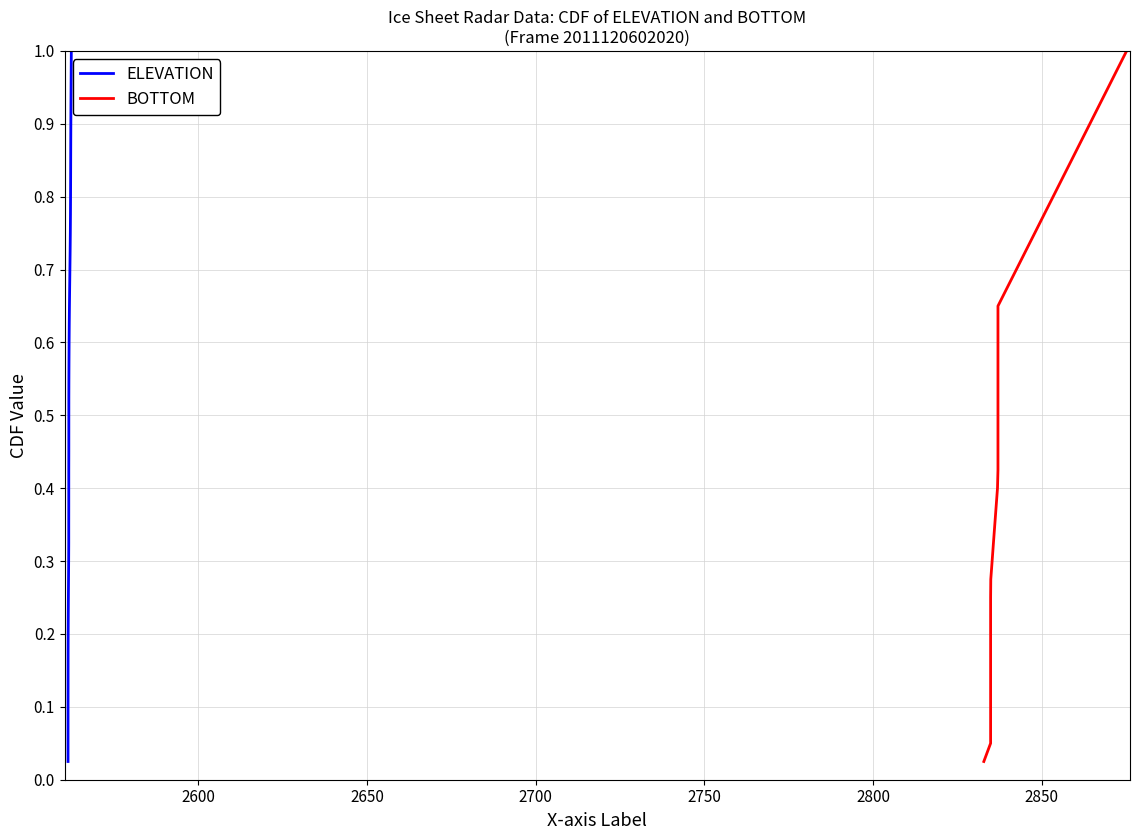

What are all the series names shown in the legend?

ELEVATION, BOTTOM